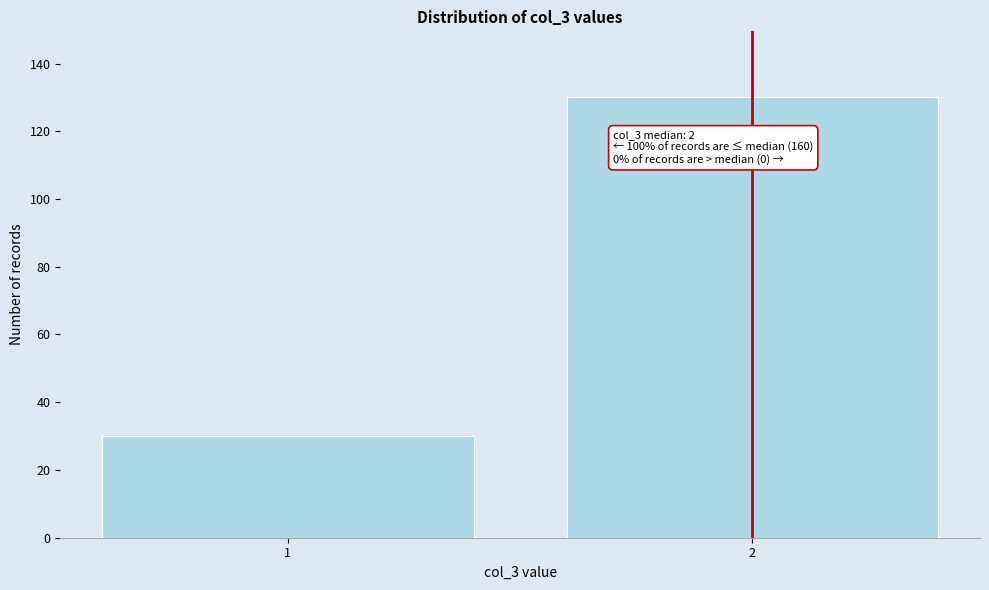

Reading left to right, list all the values displayed in this chart.

30	130